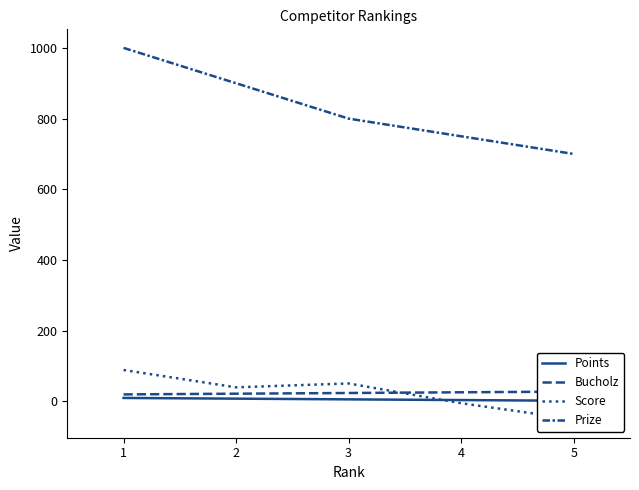

Reading left to right, transcribe all the data shown in this chart.

Points: 10	8	6	4	2
Bucholz: 20	22	24	26	28
Score: 89	40	51	-5	-50
Prize: 1000	900	800	750	700